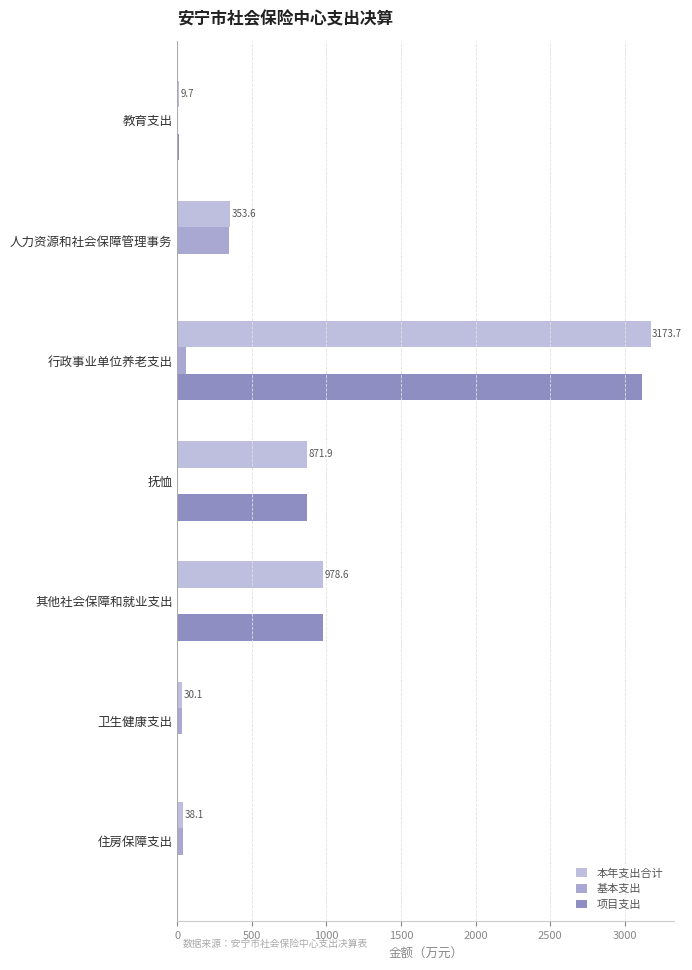

Count the number of data series in this chart.

3